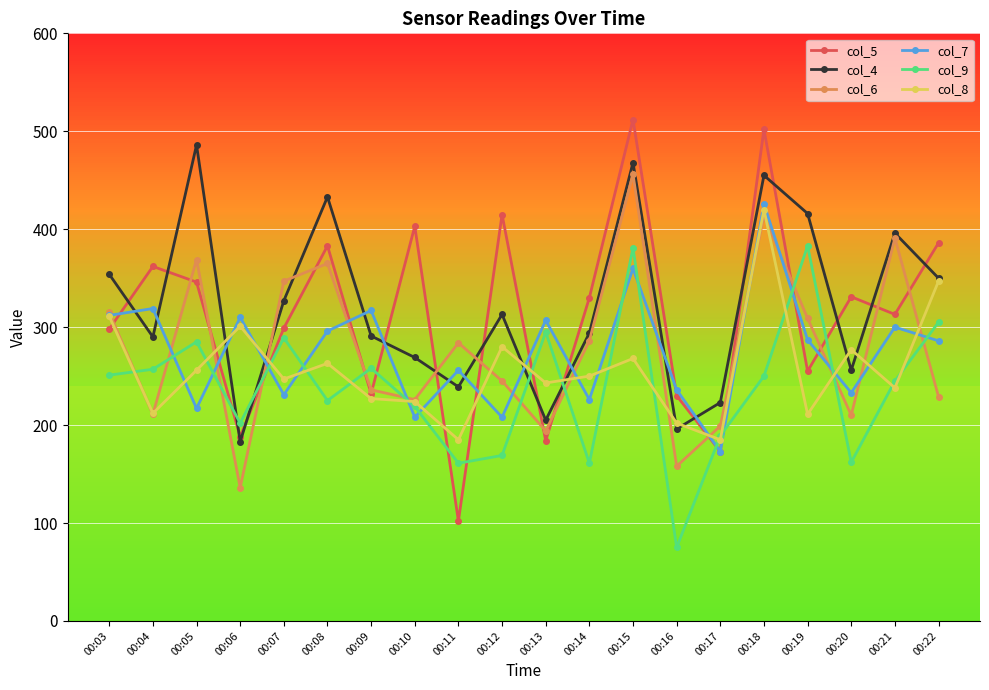

How many lines are shown in the chart?

6